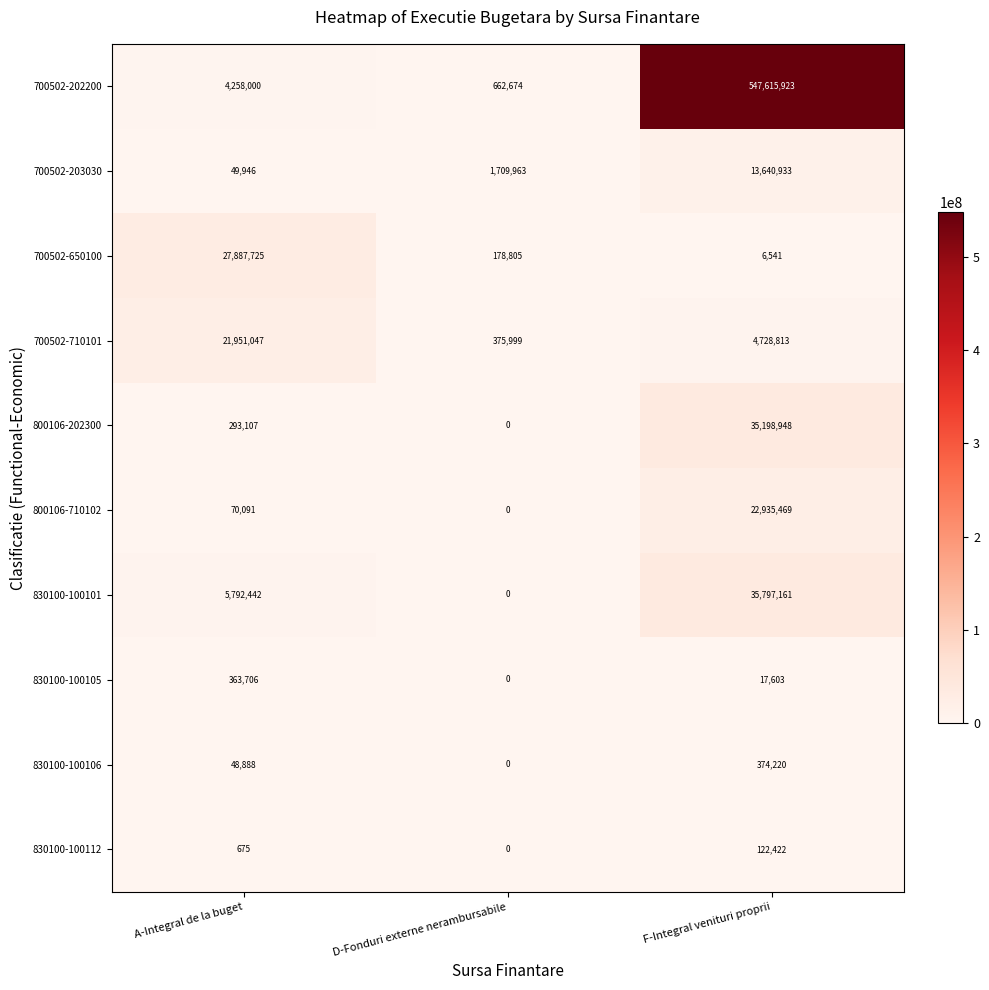

What is the difference between the maximum and minimum values in the 800106-710102 series?

22935469